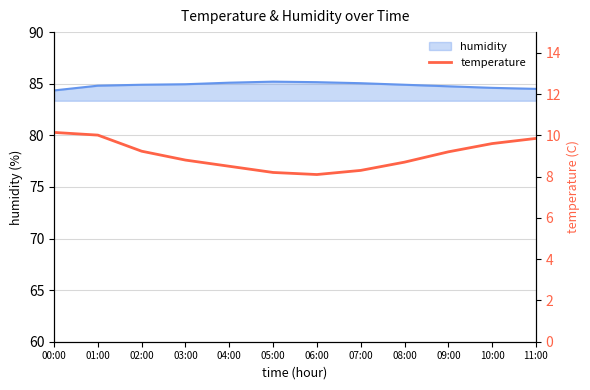

What is the smallest value displayed?

8.1